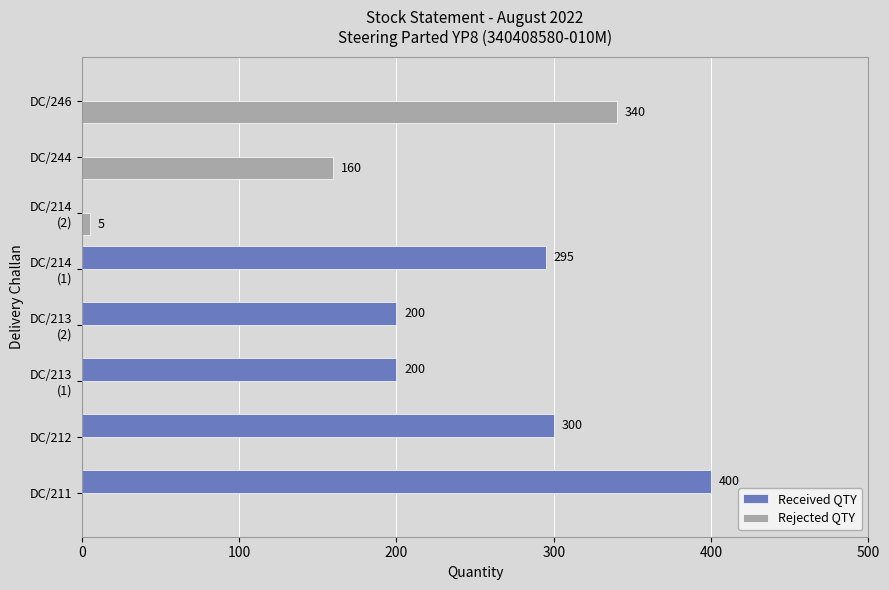

How many data points does each series have?

8